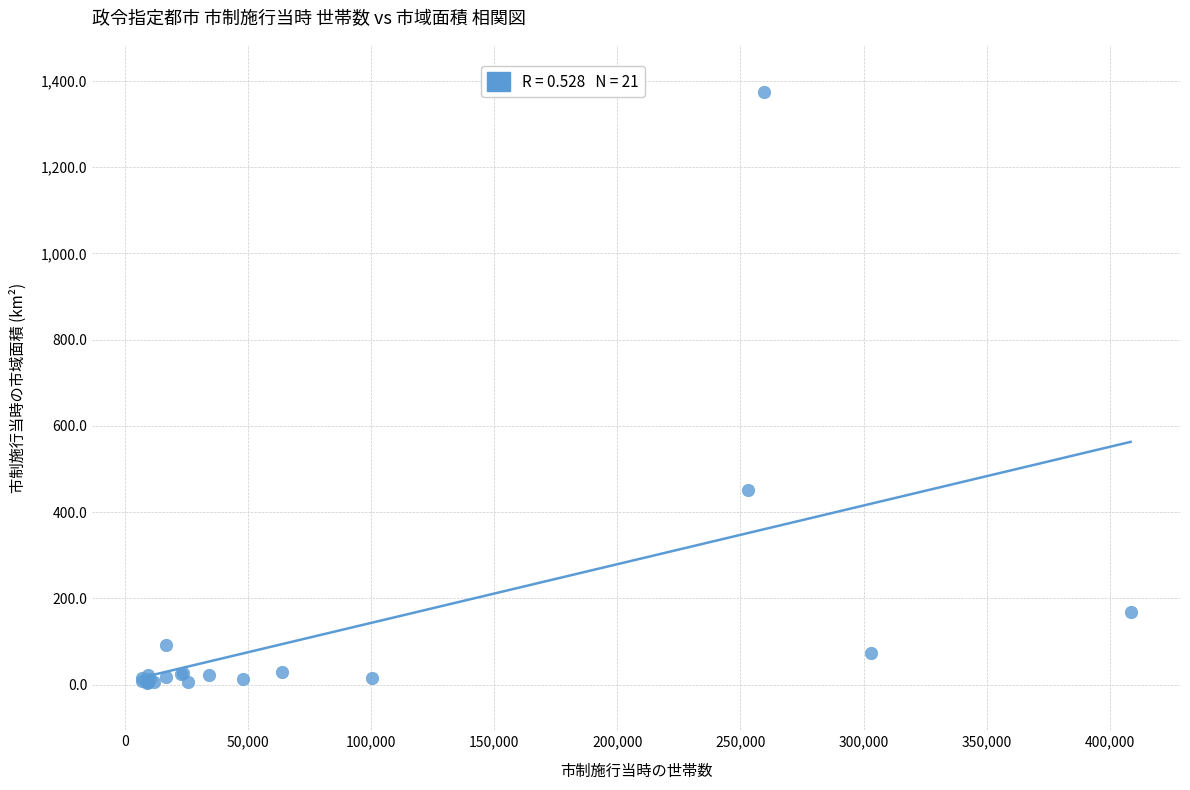

What Y value in the scatter plot is closest to 688?

452.2